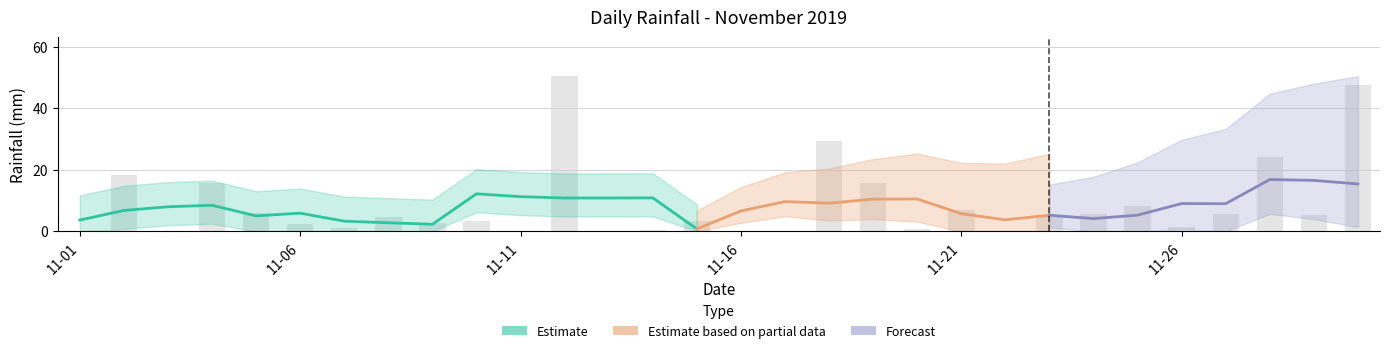

Which has a higher value, 2019-11-30 or 2019-11-09?

2019-11-30